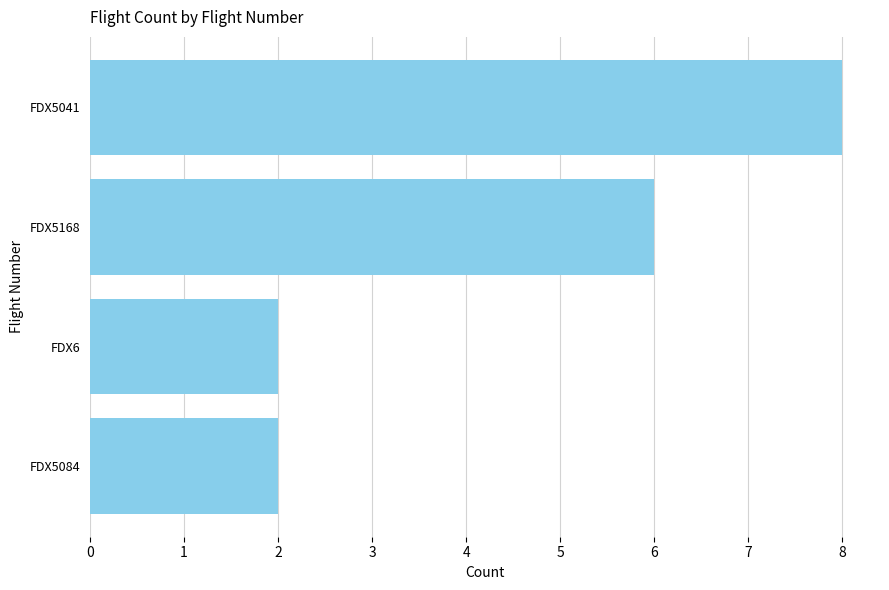

Count the values in the range 2 to 8.

4